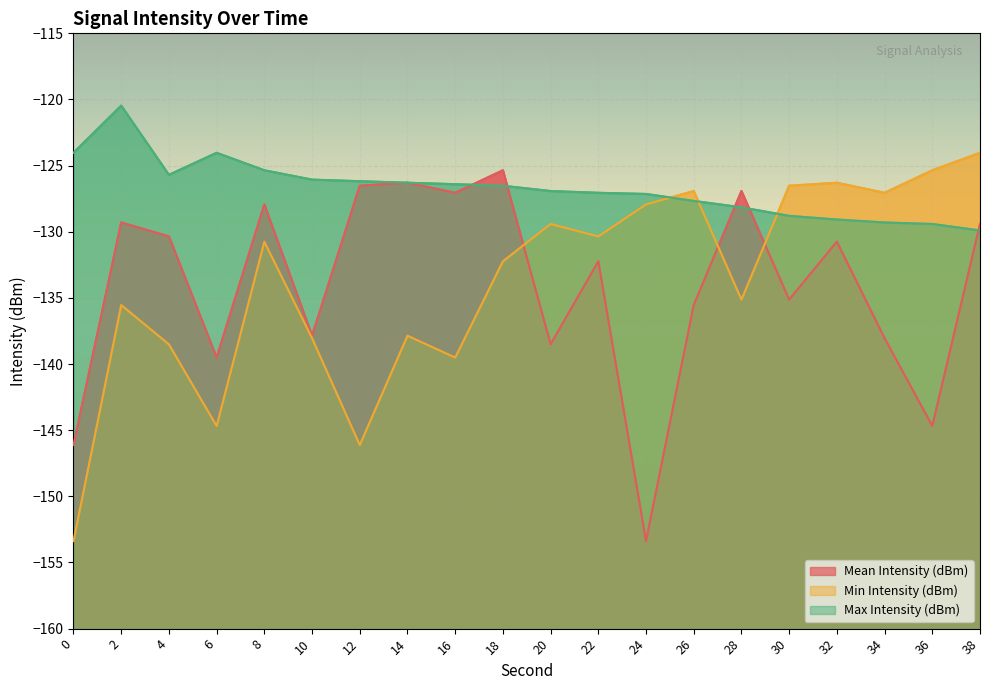

Reading left to right, transcribe all the data shown in this chart.

Mean Intensity (dBm): -146.1	-129.3	-130.4	-139.5	-127.9	-137.9	-126.5	-126.3	-127.1	-125.4	-138.5	-132.2	-153.4	-135.5	-126.9	-135.1	-130.8	-138.0	-144.7	-129.4
Min Intensity (dBm): -153.4	-135.5	-138.5	-144.7	-130.8	-138.0	-146.1	-137.9	-139.5	-132.2	-129.4	-130.4	-127.9	-126.9	-135.1	-126.5	-126.3	-127.1	-125.4	-124.0
Max Intensity (dBm): -124.0	-120.5	-125.7	-124.0	-125.4	-126.1	-126.2	-126.3	-126.4	-126.5	-126.9	-127.1	-127.1	-127.7	-128.2	-128.8	-129.1	-129.3	-129.4	-129.9